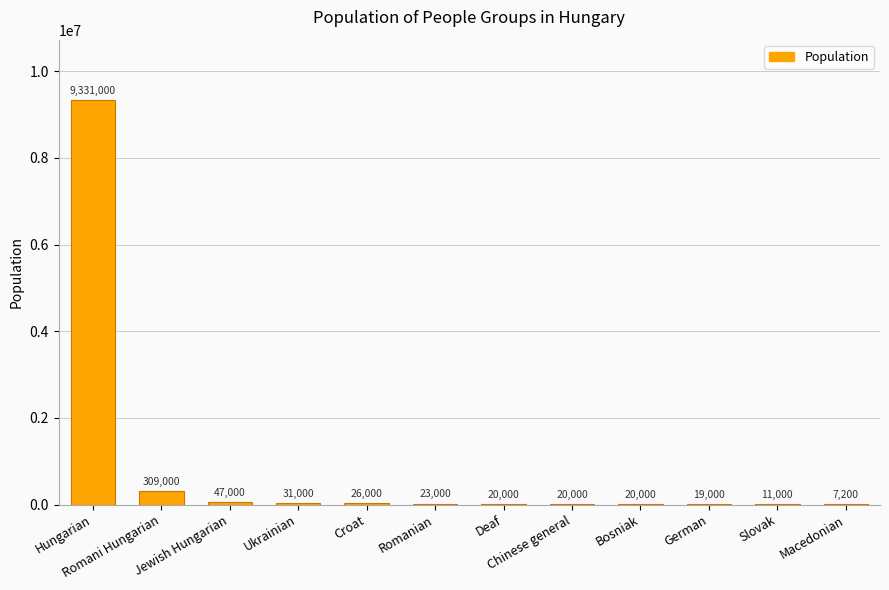

Between Slovak and Chinese general, which is larger?

Chinese general